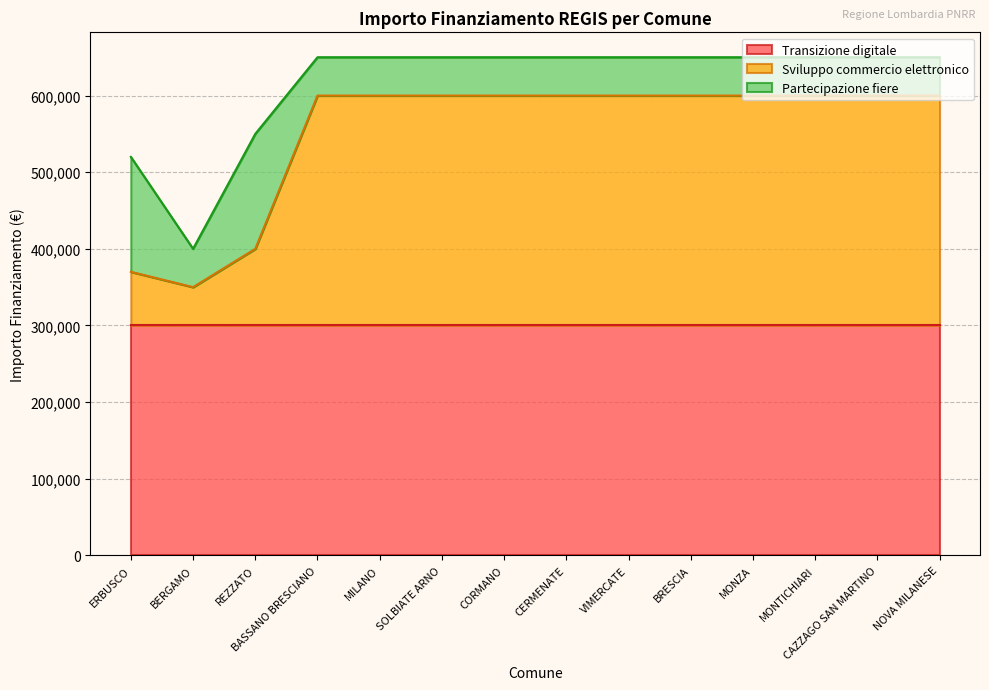

Which category has the lowest value in the Transizione digitale series?

ERBUSCO